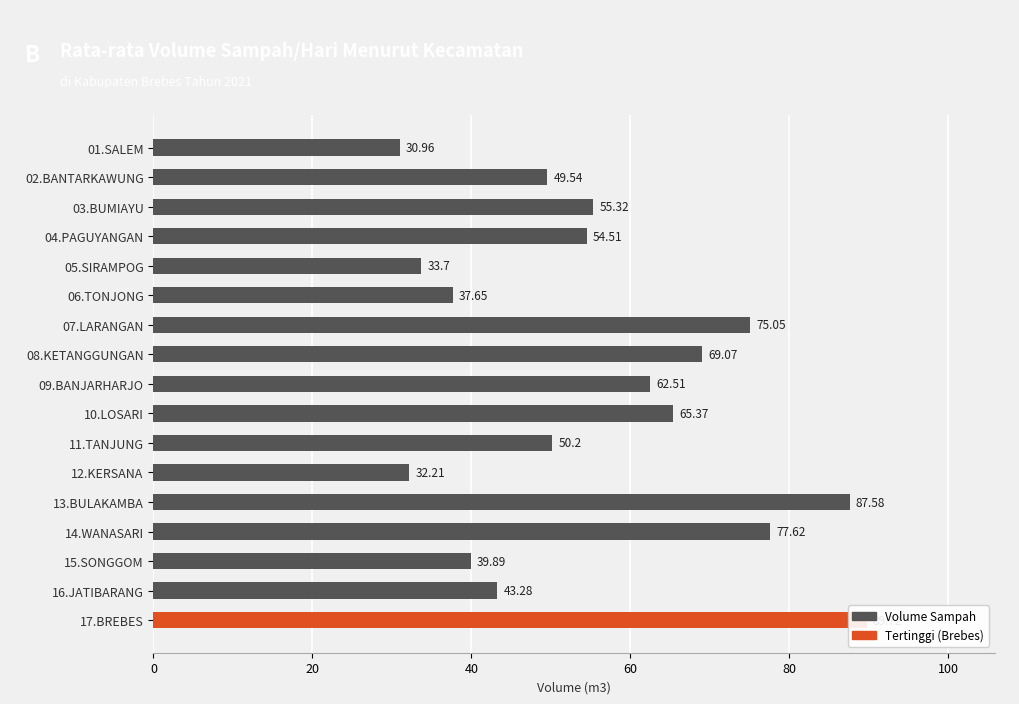

What is the sum of all values?

954.2